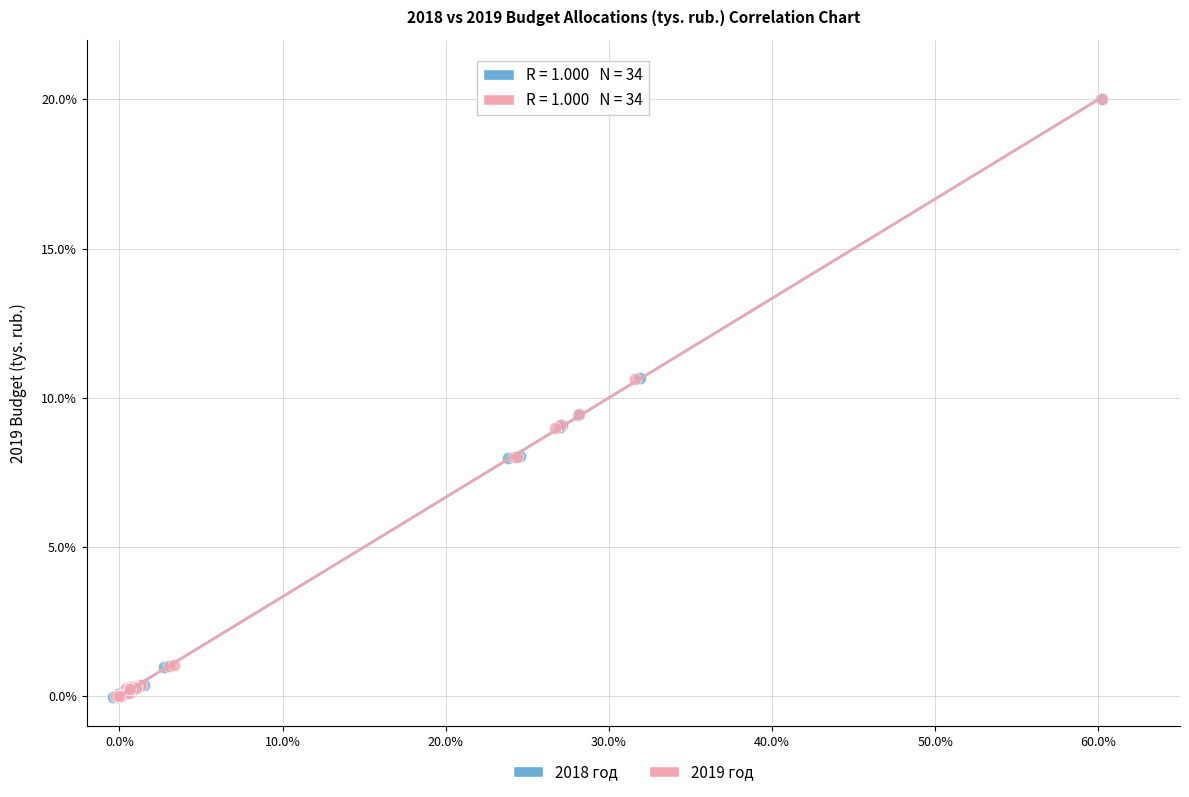

What are all the series names shown in the legend?

2018 год, 2019 год